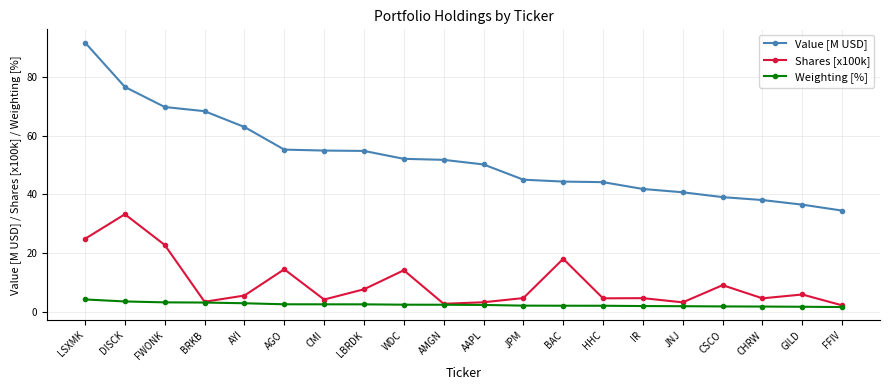

Is it true that Value [M USD] equals 41.9 at IR?

True